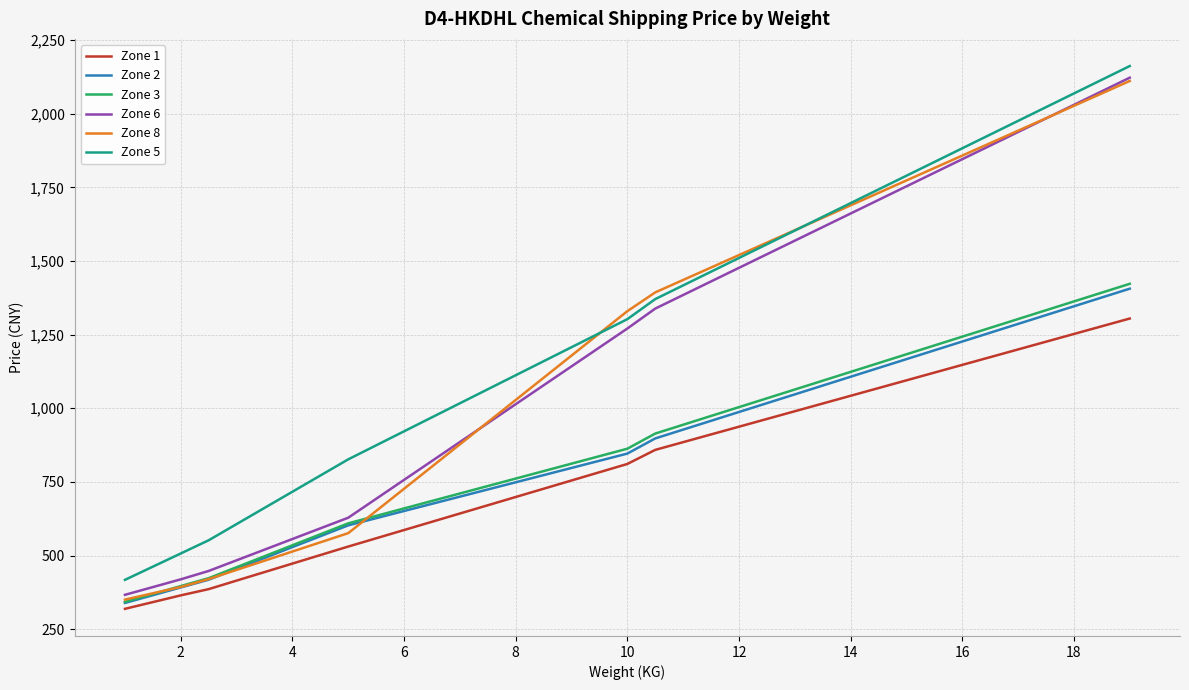

True or false: Zone 6 and Zone 1 intersect in this chart.

False